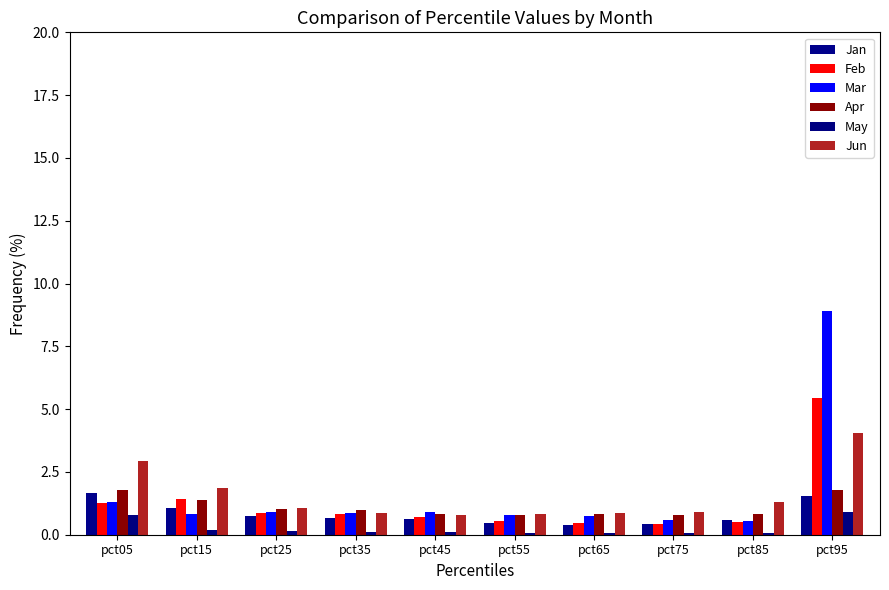

Reading left to right, extract all data points from this chart.

Jan: 1.7	1.1	0.7	0.7	0.6	0.5	0.4	0.4	0.6	1.6
Feb: 1.3	1.4	0.9	0.8	0.7	0.5	0.5	0.4	0.5	5.4
Mar: 1.3	0.8	0.9	0.9	0.9	0.8	0.7	0.6	0.6	8.9
Apr: 1.8	1.4	1.0	1.0	0.8	0.8	0.8	0.8	0.8	1.8
May: 0.8	0.2	0.2	0.1	0.1	0.1	0.1	0.1	0.1	0.9
Jun: 2.9	1.9	1.0	0.8	0.8	0.8	0.9	0.9	1.3	4.1